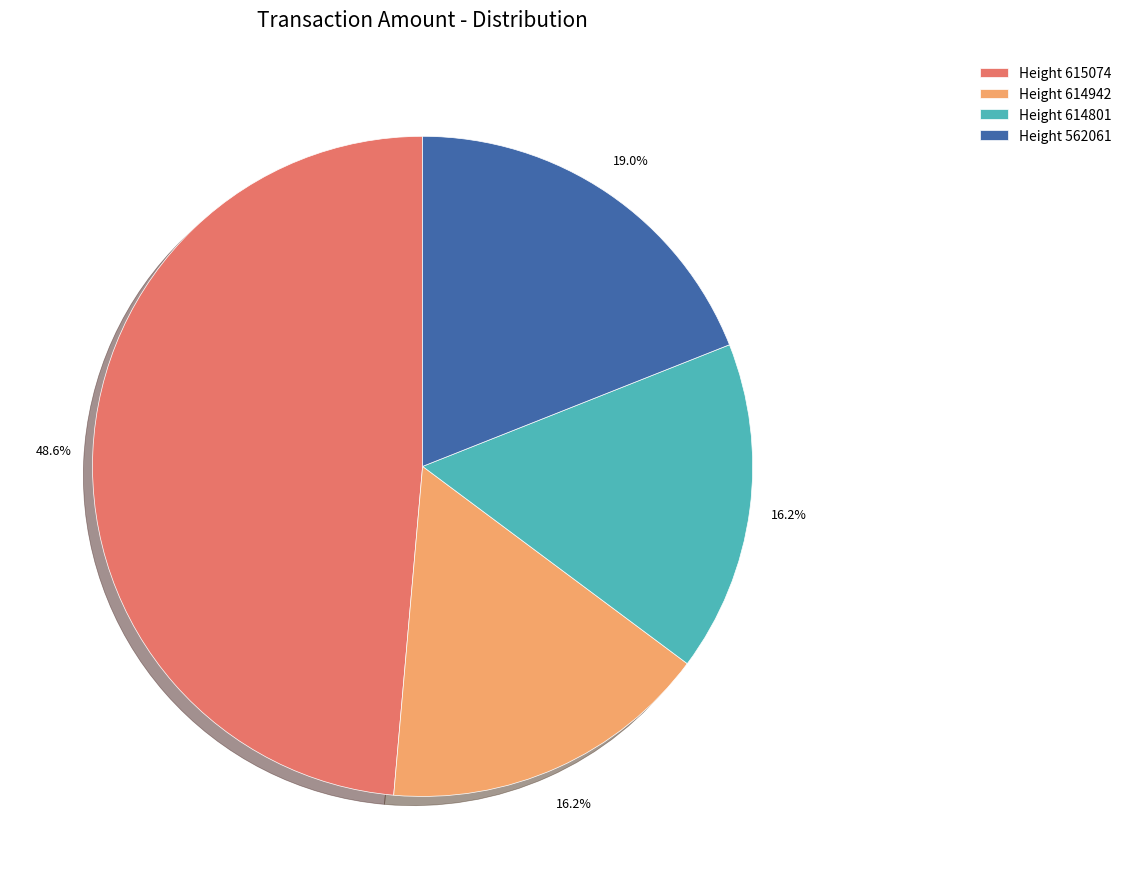

What percentage do Height 614801 and Height 615074 together represent?

64.8%